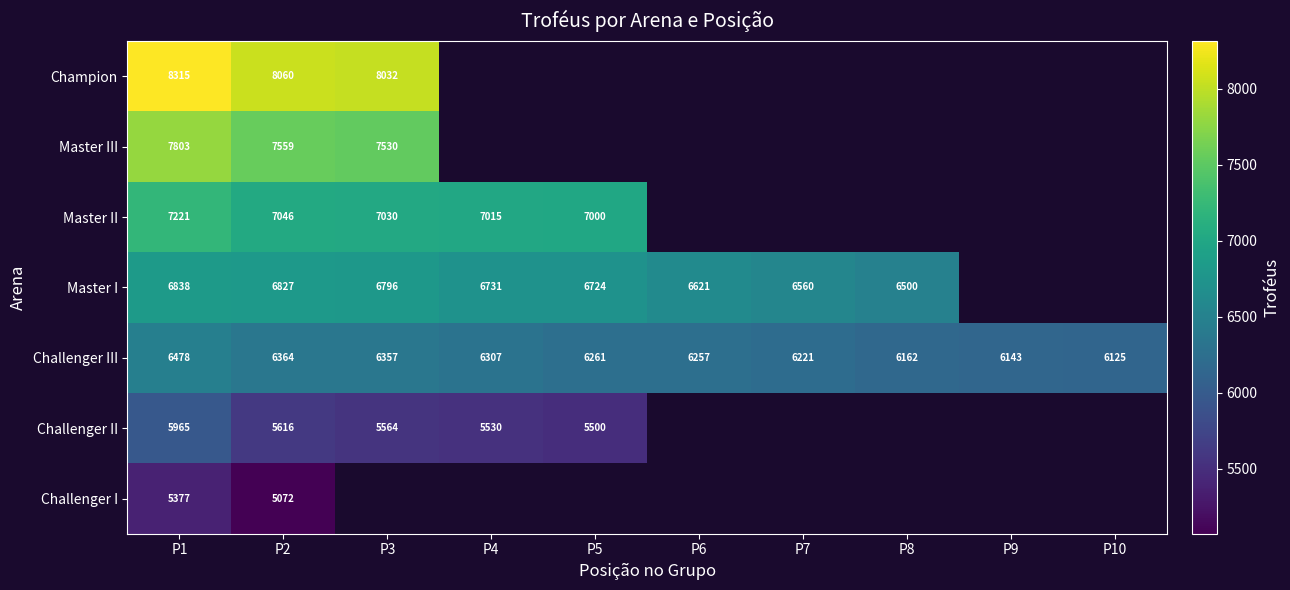

The value of Master II at P1 is 3271.9. True or false?

False